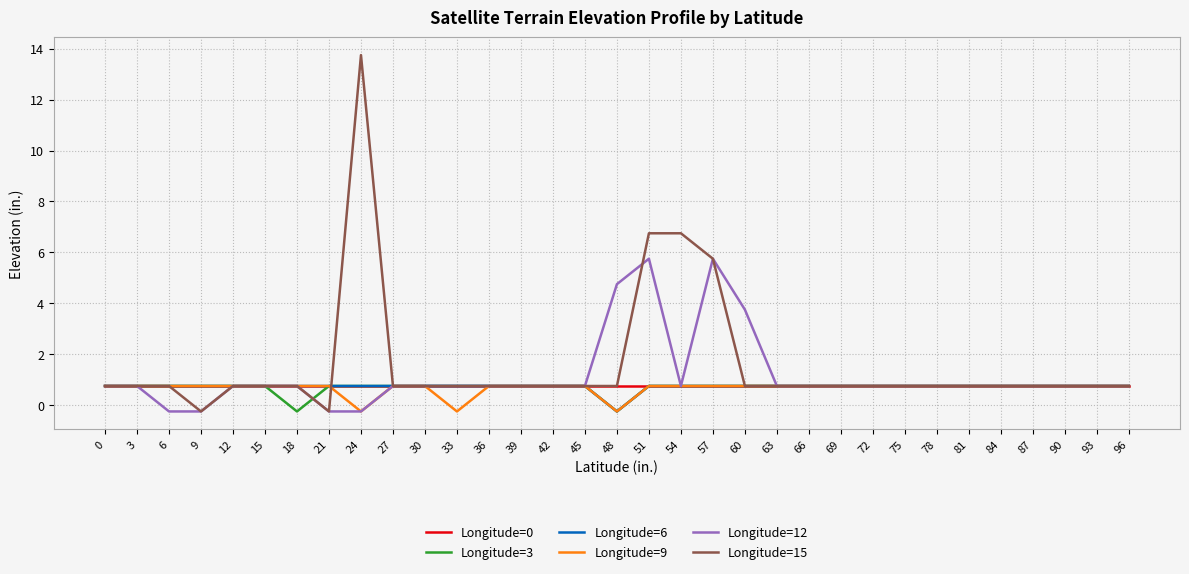

Which series has the largest range (max minus min)?

Longitude=15